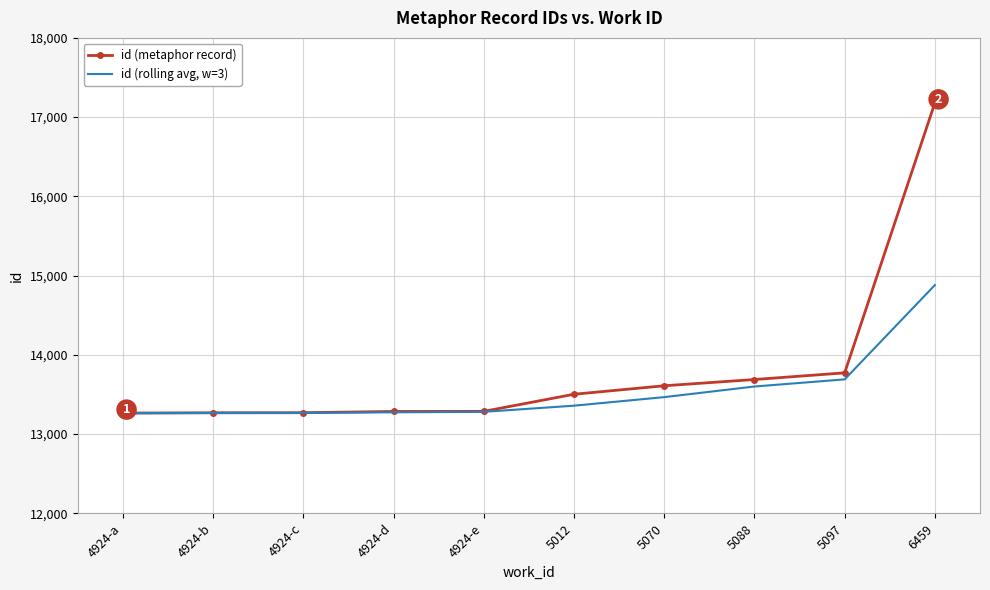

The value of id (rolling avg, w=3) at 5012 is 3985.7. True or false?

False